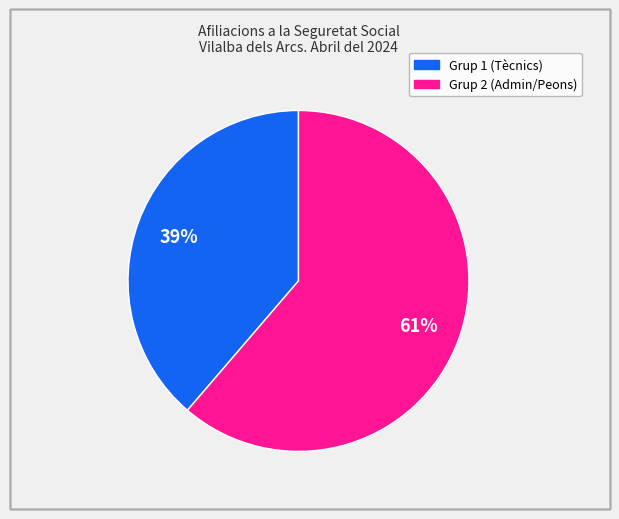

To the nearest percent, what is the average slice percentage?

50%